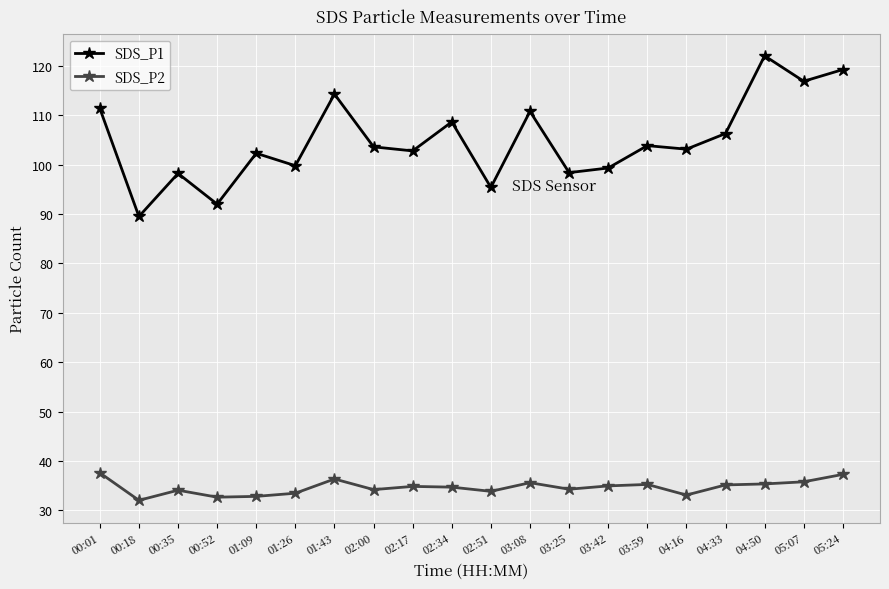

What is the difference between the highest and lowest values at 00:52?

59.3